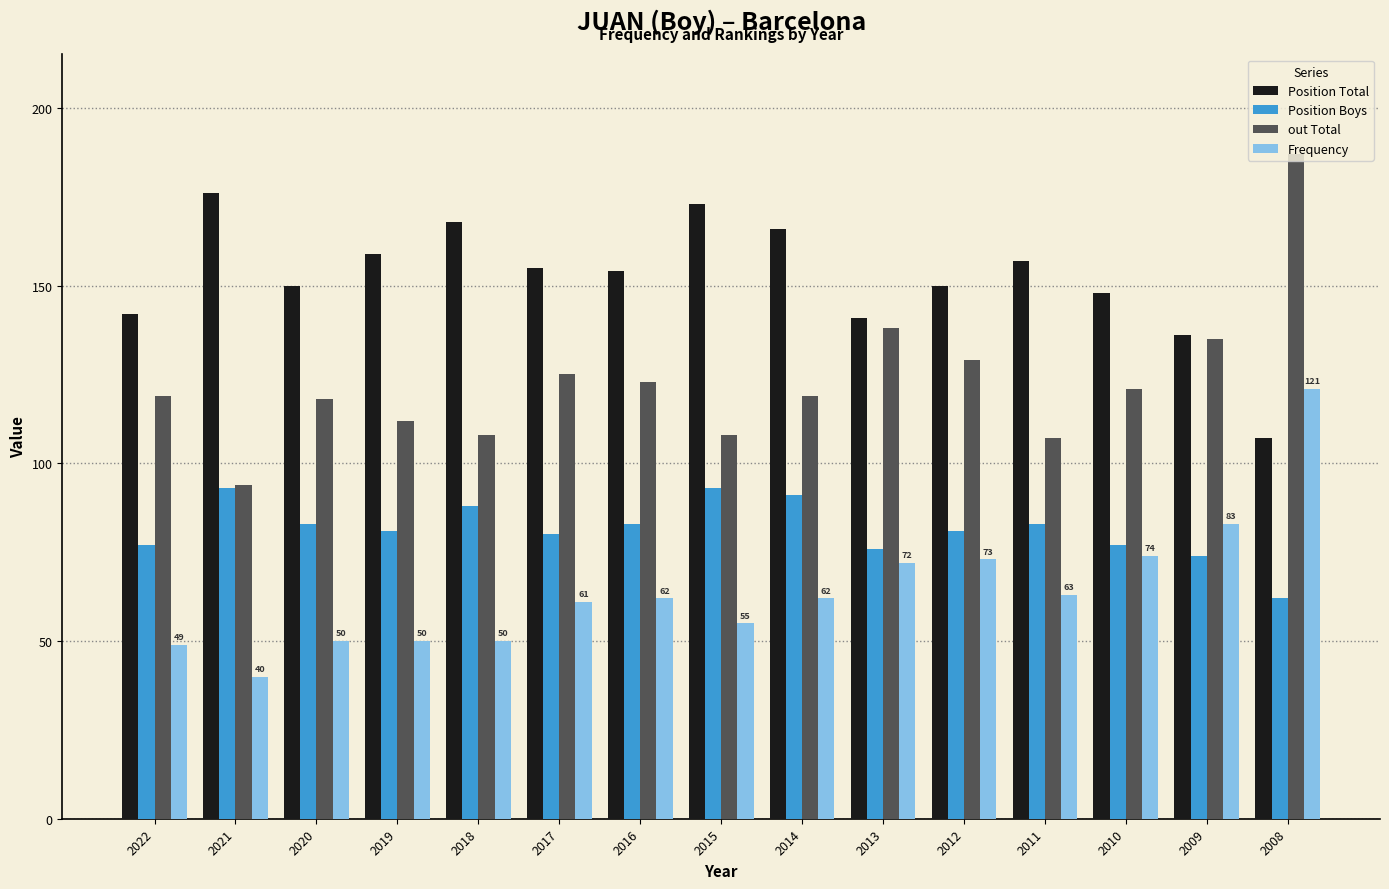

How many bars are there in total?

60